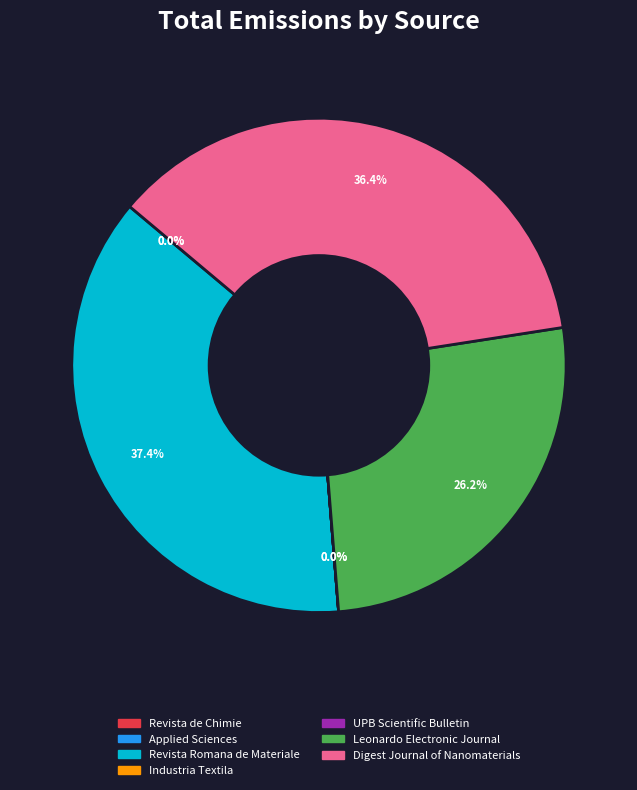

Is there any slice that represents more than half of the pie?

No